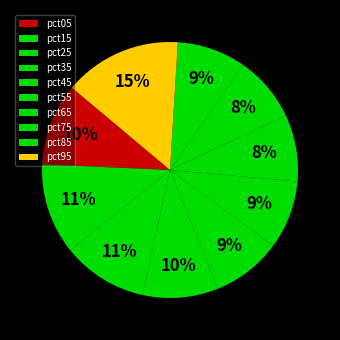

To the nearest percent, what percentage of the pie is pct55?

9%